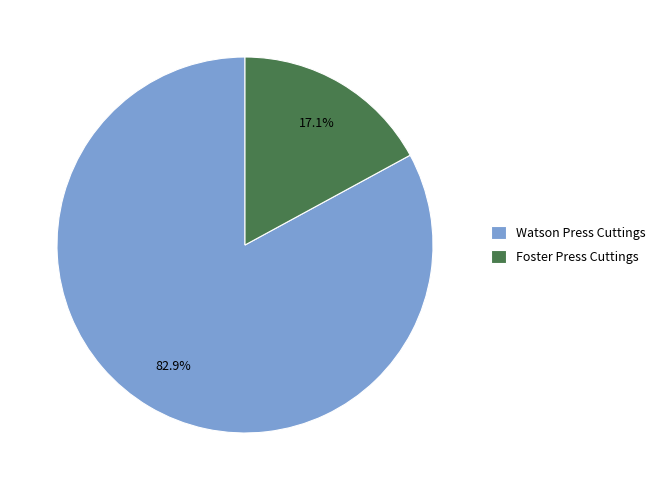

What portion of the pie excludes Watson Press Cuttings?

17.1%